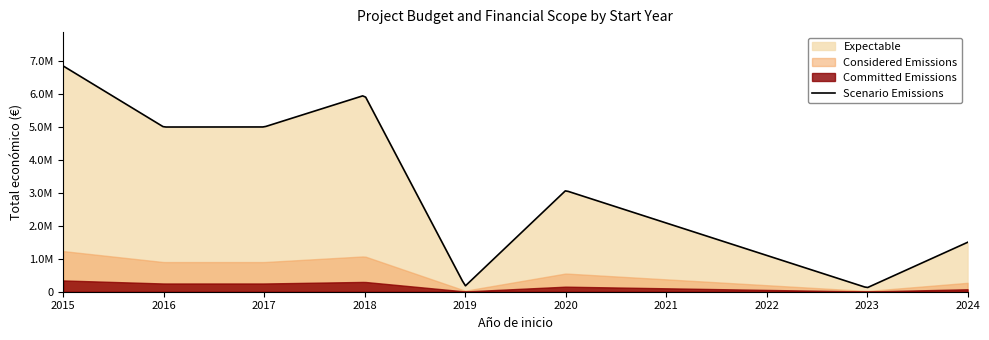

What is the value of the Total económico point at the 4th from the left?

5962019